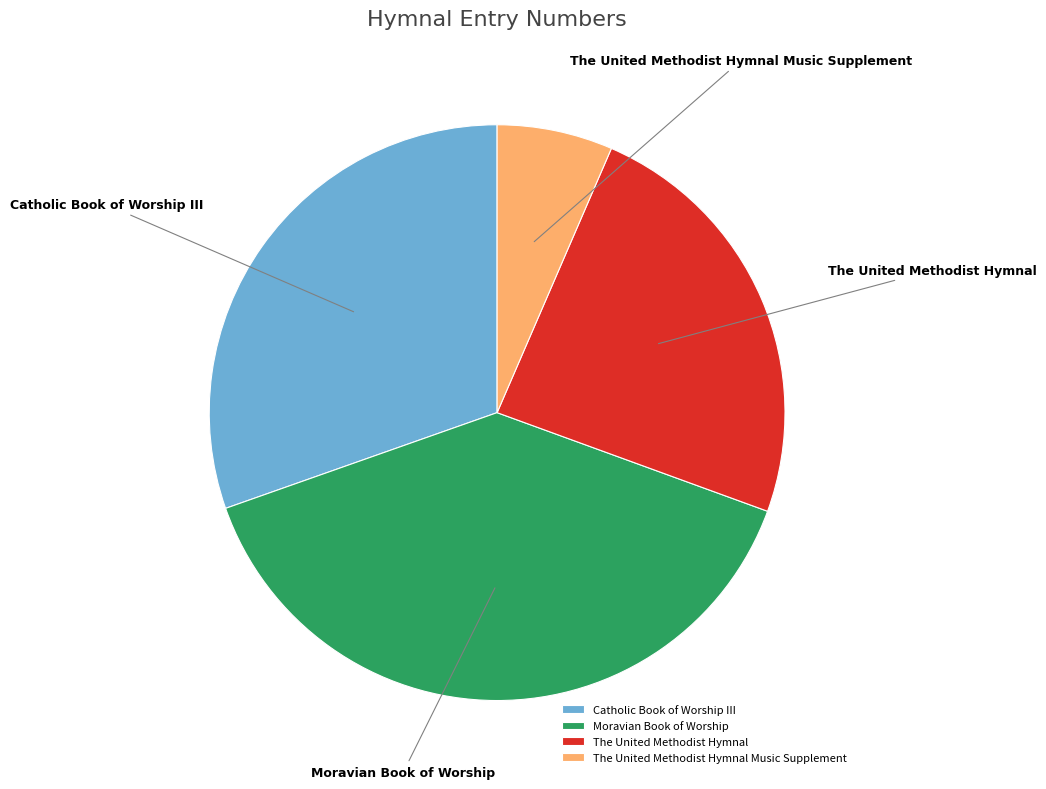

The Moravian Book of Worship slice represents 39% of the pie. True or false?

True